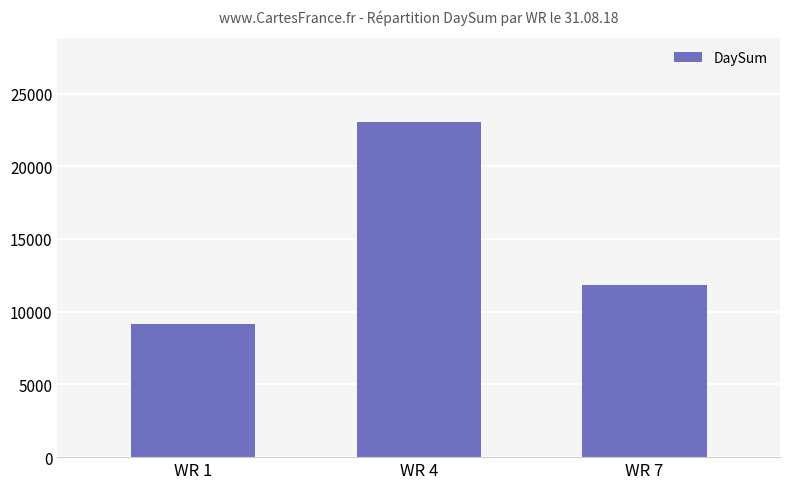

Are the bars horizontal?

No